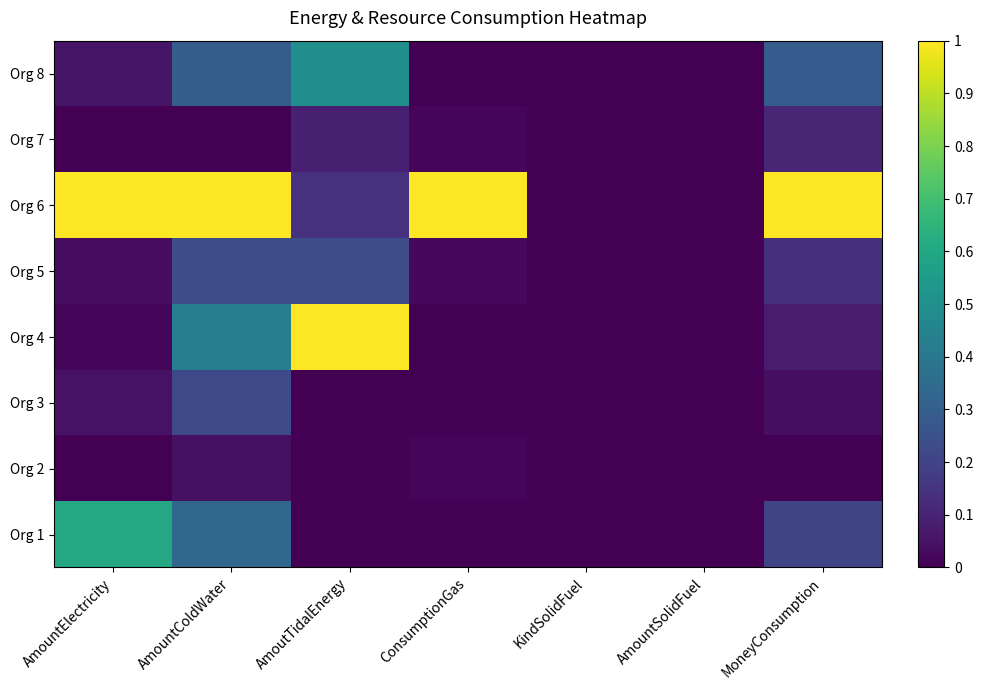

Is the value of Org 1 at KindSolidFuel greater than the value of Org 6 at AmountColdWater?

No